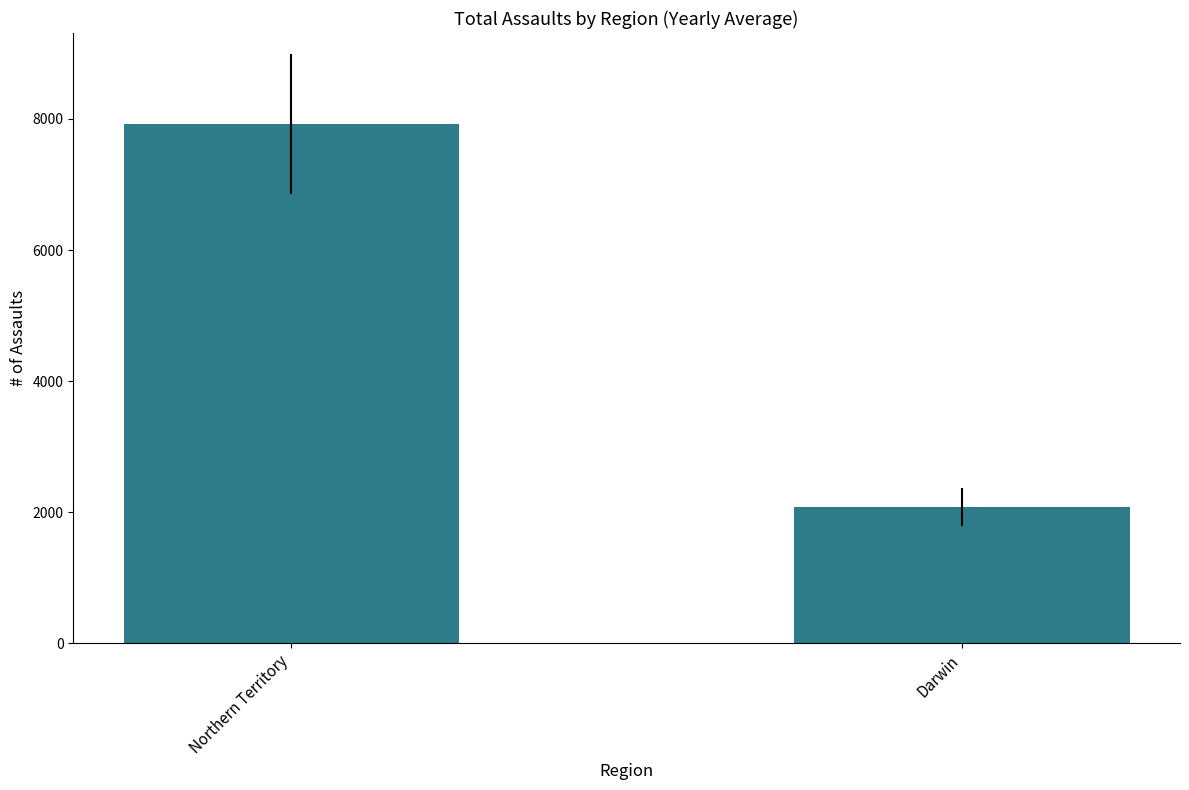

Read the value at Darwin.

2080.5